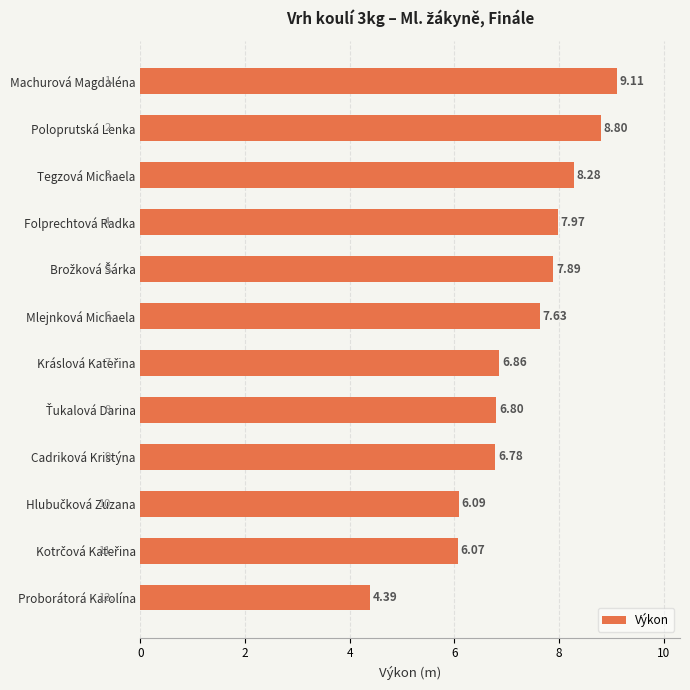

At which category does the chart reach its minimum across all series?

Proborátorá Karolína